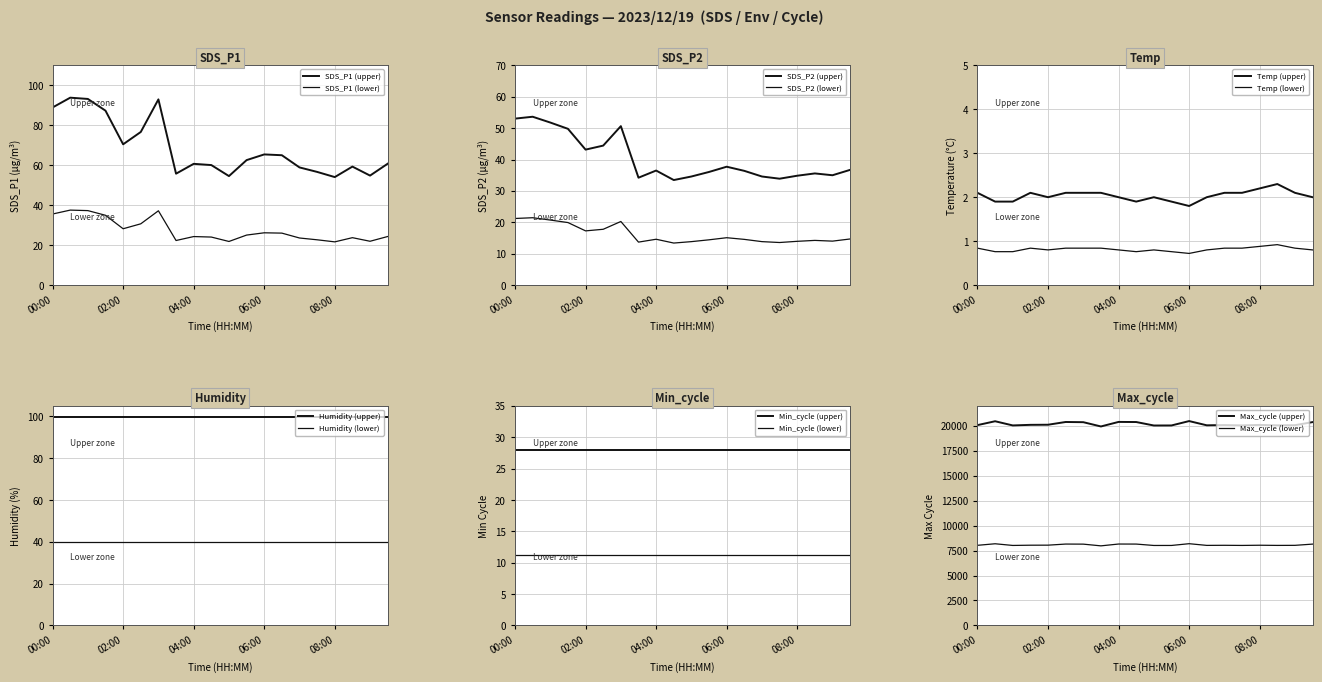

What is the total value across all series at 06:30?

8101.2